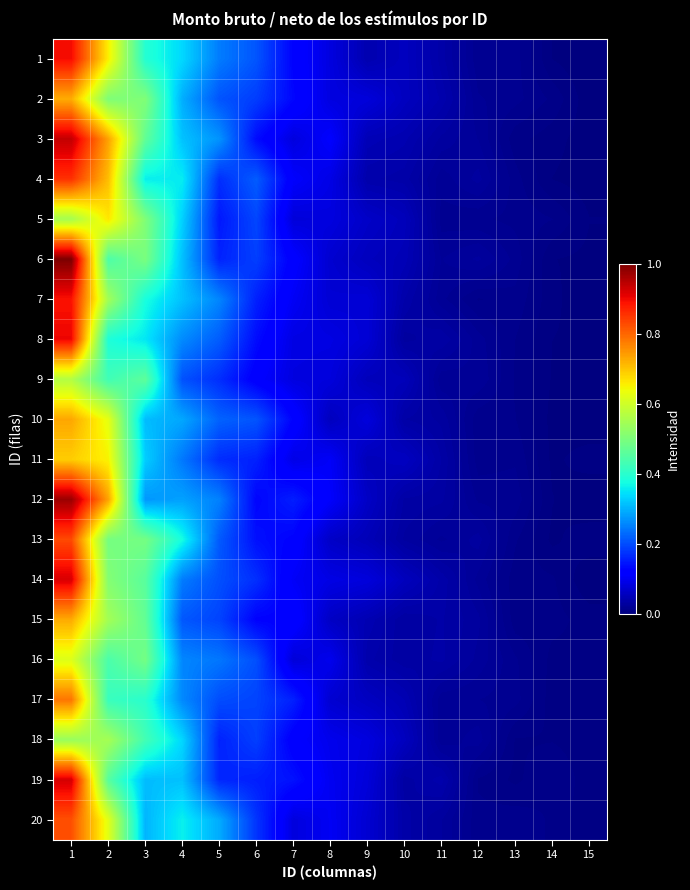

Reading right to left, list all the values displayed in this chart.

1: 15=0.0	14=0.0	13=0.0	12=0.0	11=0.0	10=0.1	9=0.0	8=0.1	7=0.1	6=0.2	5=0.2	4=0.3	3=0.4	2=0.7	1=0.9
2: 15=0.0	14=0.0	13=0.0	12=0.0	11=0.0	10=0.1	9=0.1	8=0.1	7=0.1	6=0.2	5=0.2	4=0.3	3=0.5	2=0.5	1=0.7
3: 15=0.0	14=0.0	13=0.0	12=0.0	11=0.0	10=0.0	9=0.0	8=0.1	7=0.1	6=0.1	5=0.3	4=0.3	3=0.5	2=0.7	1=0.9
4: 15=0.0	14=0.0	13=0.0	12=0.0	11=0.0	10=0.0	9=0.0	8=0.1	7=0.1	6=0.2	5=0.2	4=0.4	3=0.4	2=0.7	1=0.9
5: 15=0.0	14=0.0	13=0.0	12=0.0	11=0.0	10=0.1	9=0.1	8=0.1	7=0.1	6=0.2	5=0.1	4=0.3	3=0.5	2=0.7	1=0.6
6: 15=0.0	14=0.0	13=0.0	12=0.0	11=0.0	10=0.0	9=0.1	8=0.1	7=0.1	6=0.2	5=0.2	4=0.3	3=0.5	2=0.4	1=1.0
7: 15=0.0	14=0.0	13=0.0	12=0.0	11=0.0	10=0.0	9=0.1	8=0.1	7=0.1	6=0.2	5=0.3	4=0.3	3=0.4	2=0.5	1=0.9
8: 15=0.0	14=0.0	13=0.0	12=0.0	11=0.0	10=0.0	9=0.1	8=0.1	7=0.1	6=0.1	5=0.2	4=0.3	3=0.4	2=0.4	1=0.9
9: 15=0.0	14=0.0	13=0.0	12=0.0	11=0.0	10=0.1	9=0.1	8=0.1	7=0.1	6=0.1	5=0.2	4=0.2	3=0.5	2=0.4	1=0.6
10: 15=0.0	14=0.0	13=0.0	12=0.0	11=0.0	10=0.0	9=0.1	8=0.1	7=0.1	6=0.2	5=0.2	4=0.3	3=0.3	2=0.6	1=0.7
11: 15=0.0	14=0.0	13=0.0	12=0.0	11=0.0	10=0.1	9=0.1	8=0.1	7=0.1	6=0.2	5=0.2	4=0.2	3=0.3	2=0.7	1=0.7
12: 15=0.0	14=0.0	13=0.0	12=0.0	11=0.0	10=0.0	9=0.1	8=0.1	7=0.2	6=0.1	5=0.3	4=0.3	3=0.3	2=0.7	1=1.0
13: 15=0.0	14=0.0	13=0.0	12=0.0	11=0.0	10=0.0	9=0.1	8=0.1	7=0.1	6=0.1	5=0.2	4=0.4	3=0.5	2=0.5	1=0.8
14: 15=0.0	14=0.0	13=0.0	12=0.0	11=0.0	10=0.1	9=0.1	8=0.1	7=0.1	6=0.2	5=0.2	4=0.2	3=0.5	2=0.5	1=0.9
15: 15=0.0	14=0.0	13=0.0	12=0.0	11=0.0	10=0.0	9=0.0	8=0.1	7=0.1	6=0.1	5=0.2	4=0.2	3=0.5	2=0.5	1=0.7
16: 15=0.0	14=0.0	13=0.0	12=0.0	11=0.0	10=0.0	9=0.0	8=0.1	7=0.1	6=0.2	5=0.2	4=0.3	3=0.5	2=0.4	1=0.6
17: 15=0.0	14=0.0	13=0.0	12=0.0	11=0.0	10=0.0	9=0.1	8=0.1	7=0.2	6=0.2	5=0.2	4=0.3	3=0.4	2=0.4	1=0.8
18: 15=0.0	14=0.0	13=0.0	12=0.0	11=0.0	10=0.1	9=0.1	8=0.1	7=0.1	6=0.2	5=0.2	4=0.3	3=0.4	2=0.5	1=0.5
19: 15=0.0	14=0.0	13=0.0	12=0.0	11=0.0	10=0.0	9=0.1	8=0.1	7=0.1	6=0.2	5=0.2	4=0.3	3=0.3	2=0.5	1=0.9
20: 15=0.0	14=0.0	13=0.0	12=0.0	11=0.0	10=0.0	9=0.1	8=0.1	7=0.1	6=0.2	5=0.3	4=0.4	3=0.3	2=0.6	1=0.8